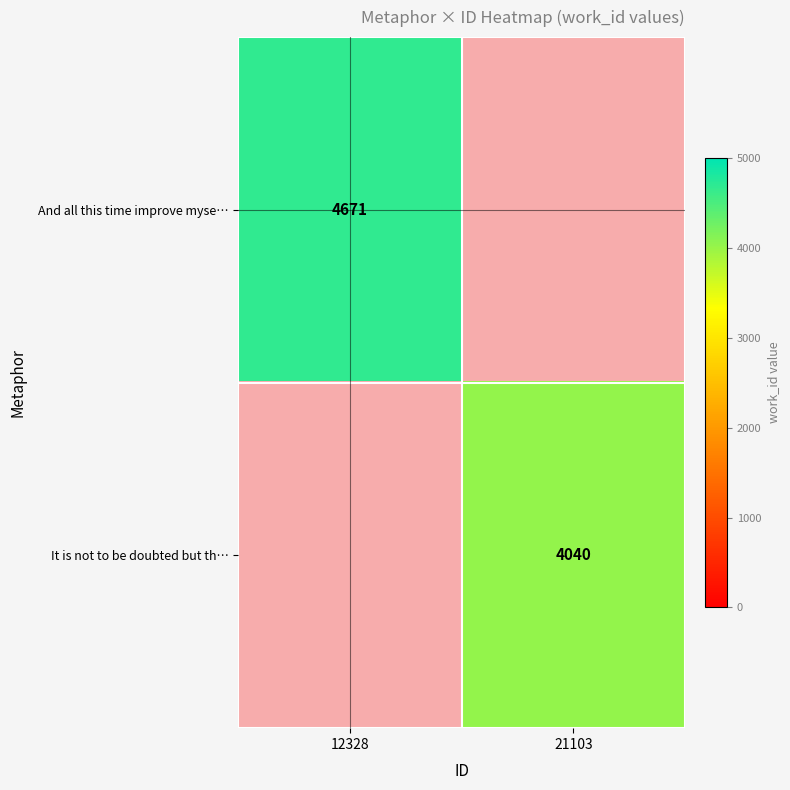

Is it true that And all this time improve myse… equals 1353 at 12328?

False